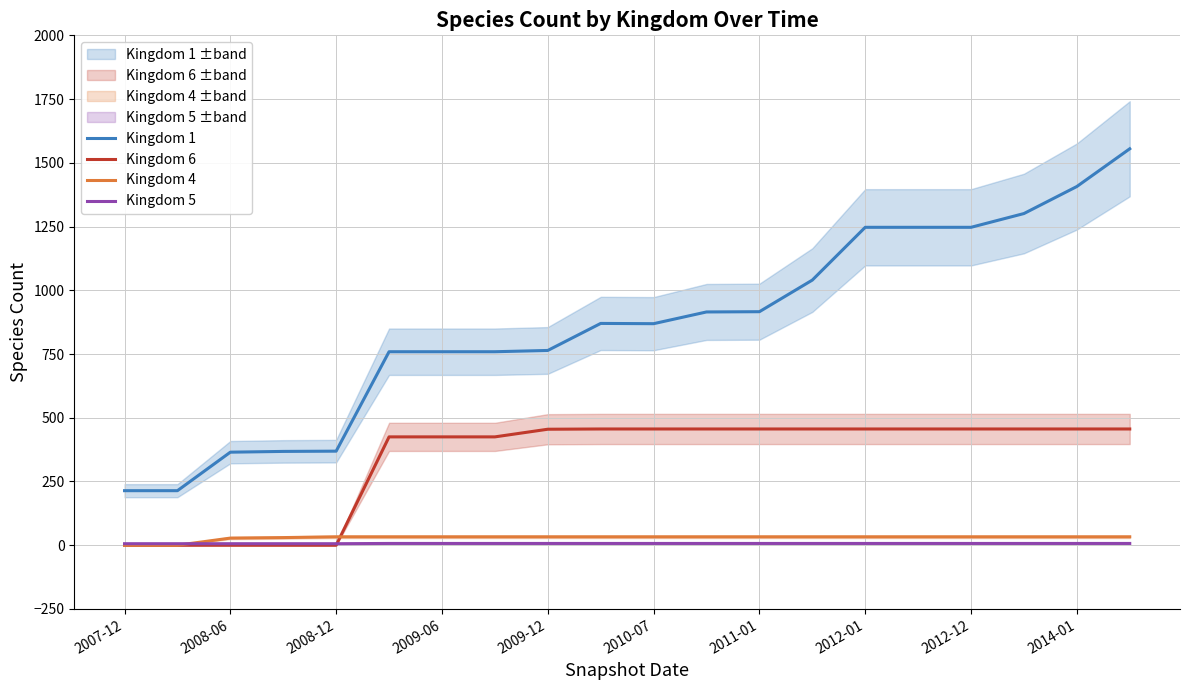

True or false: Kingdom 4 has a value of 33 at 2014-01.

True